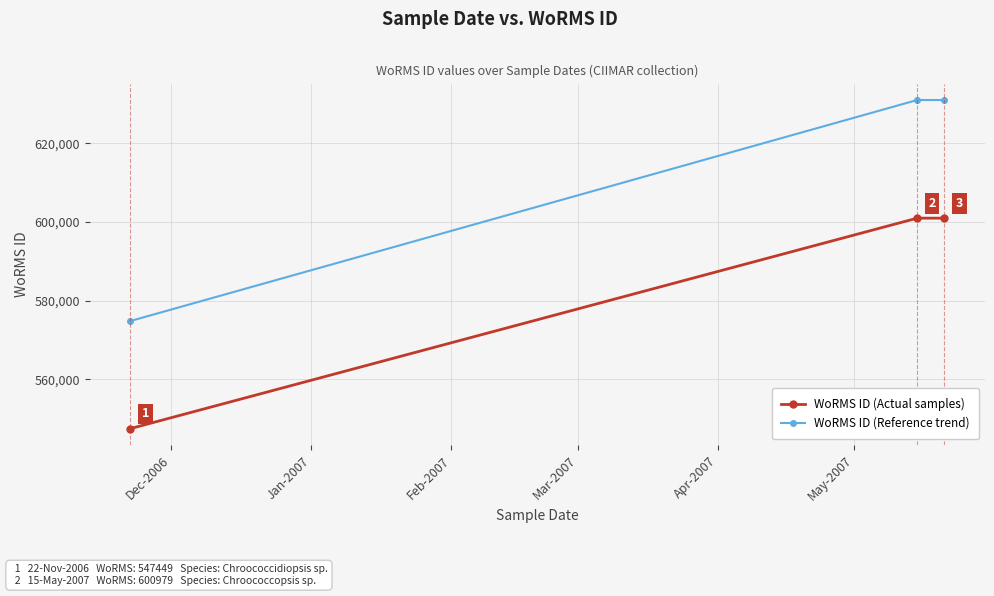

What is the maximum value for WoRMS ID (Actual samples)?

600979